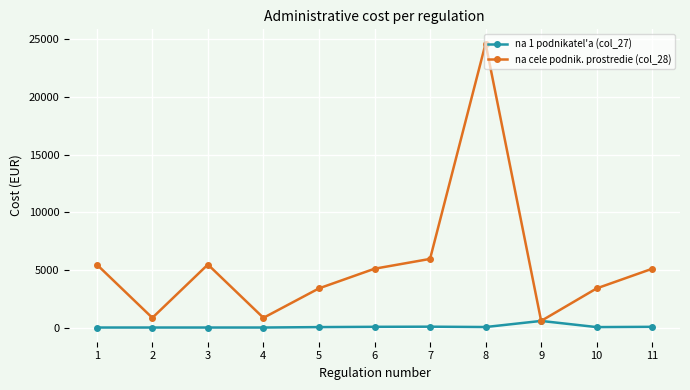

What is the average value of the na 1 podnikatel'a (col_27) series?

92.4